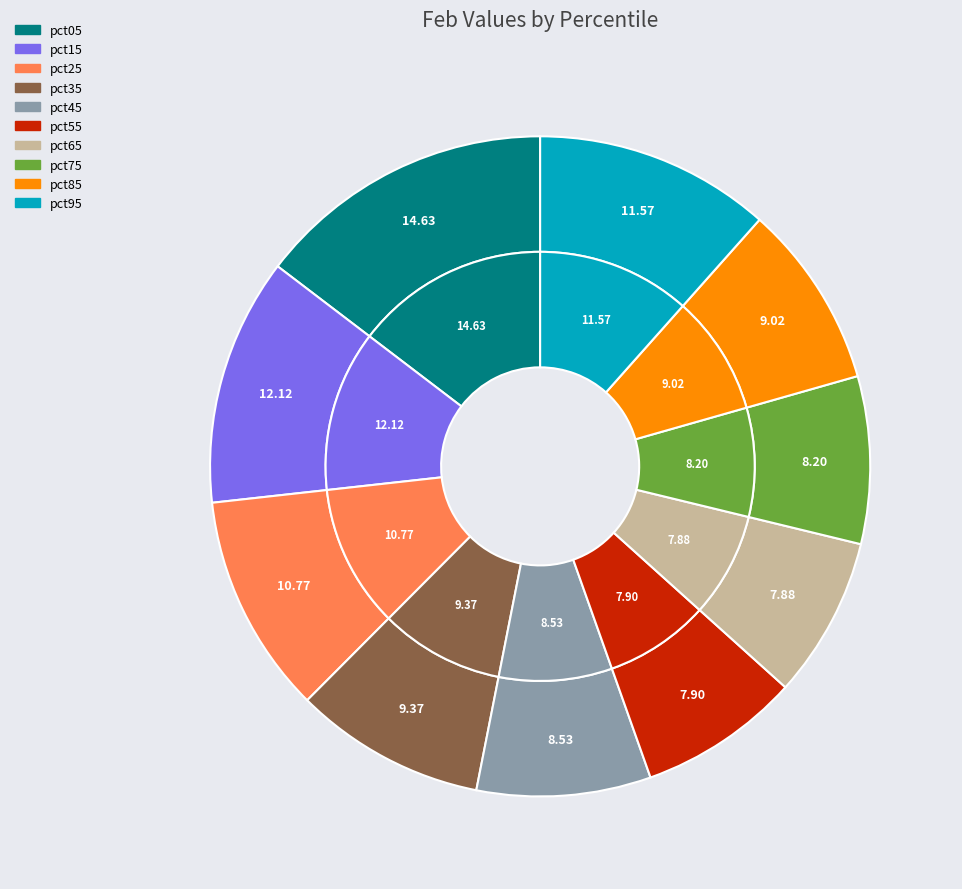

Is it true that pct45 is 9% of the pie?

True